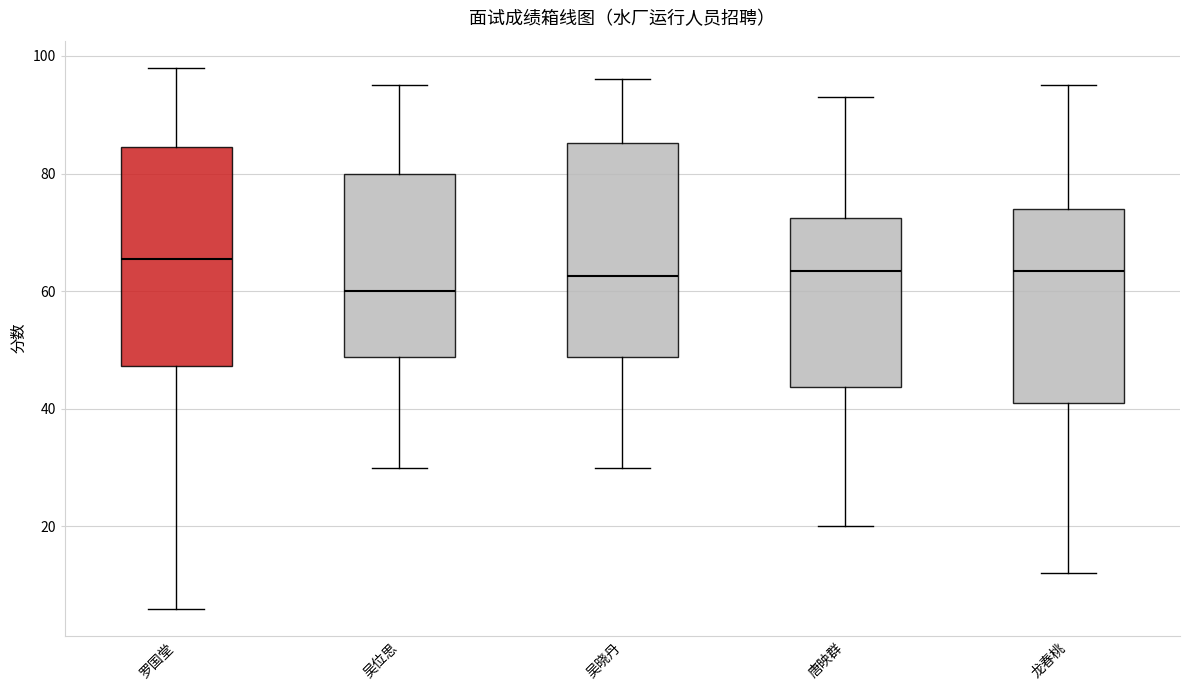

Which box's median line is the highest?

罗国堂